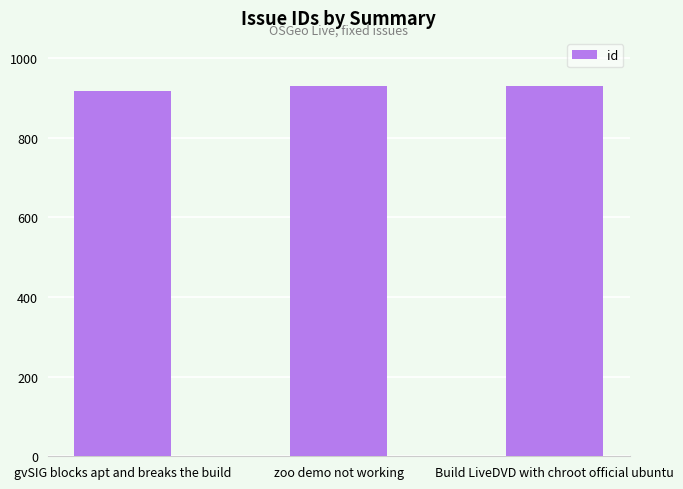

How many categories are shown in the chart?

3